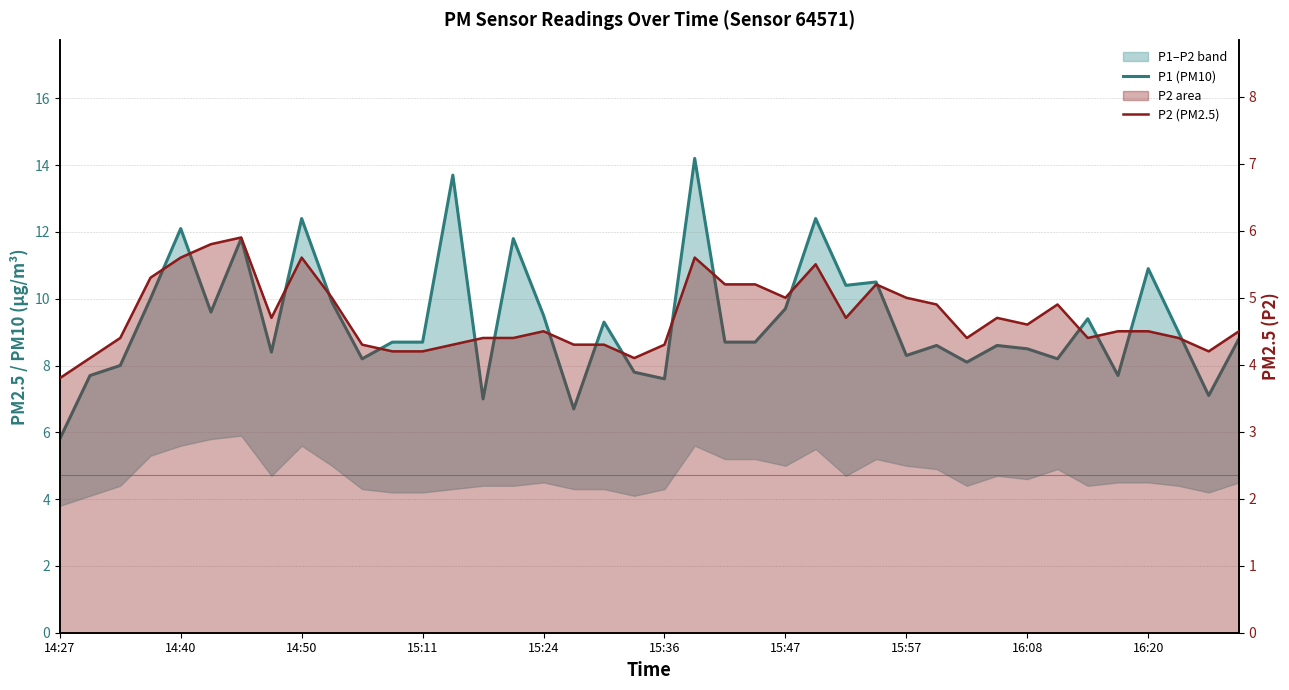

At which category does the chart reach its minimum across all series?

14:27